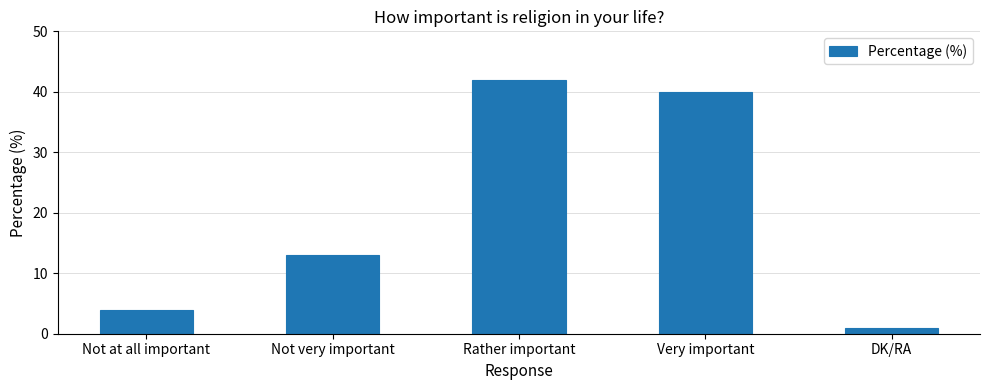

Count the number of data series in this chart.

1